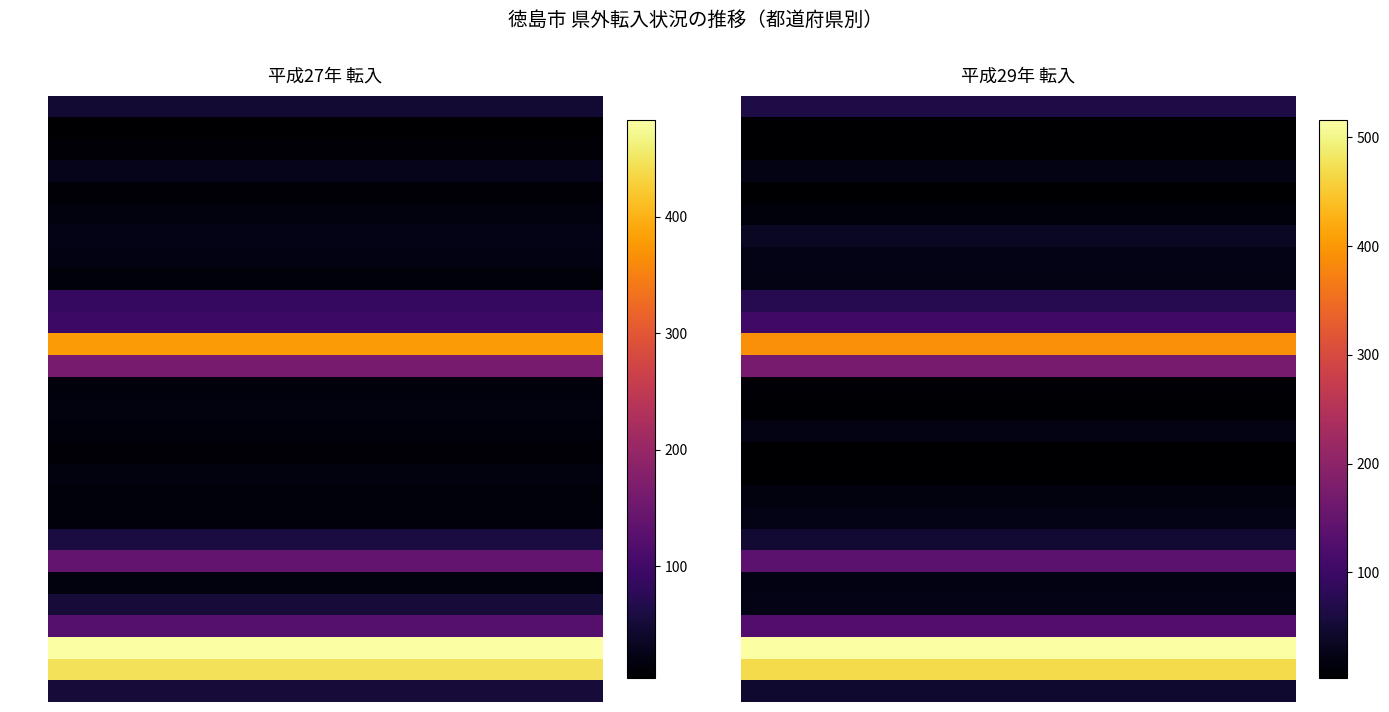

Reading left to right, list all the values displayed in this chart.

北海道: 0=47	1=65
青森: 0=4	1=5
岩手: 0=9	1=5
宮城: 0=28	1=22
山形: 0=11	1=3
福島: 0=16	1=14
茨城: 0=23	1=36
栃木: 0=20	1=25
群馬: 0=13	1=23
埼玉: 0=86	1=75
千葉: 0=94	1=105
東京: 0=377	1=390
神奈川: 0=162	1=172
新潟: 0=14	1=9
富山: 0=17	1=6
石川: 0=14	1=23
福井: 0=9	1=4
山梨: 0=16	1=5
長野: 0=13	1=16
岐阜: 0=14	1=25
静岡: 0=57	1=50
愛知: 0=140	1=138
三重: 0=17	1=21
滋賀: 0=52	1=24
京都: 0=123	1=129
大阪: 0=483	1=516
兵庫: 0=446	1=468
奈良: 0=52	1=46